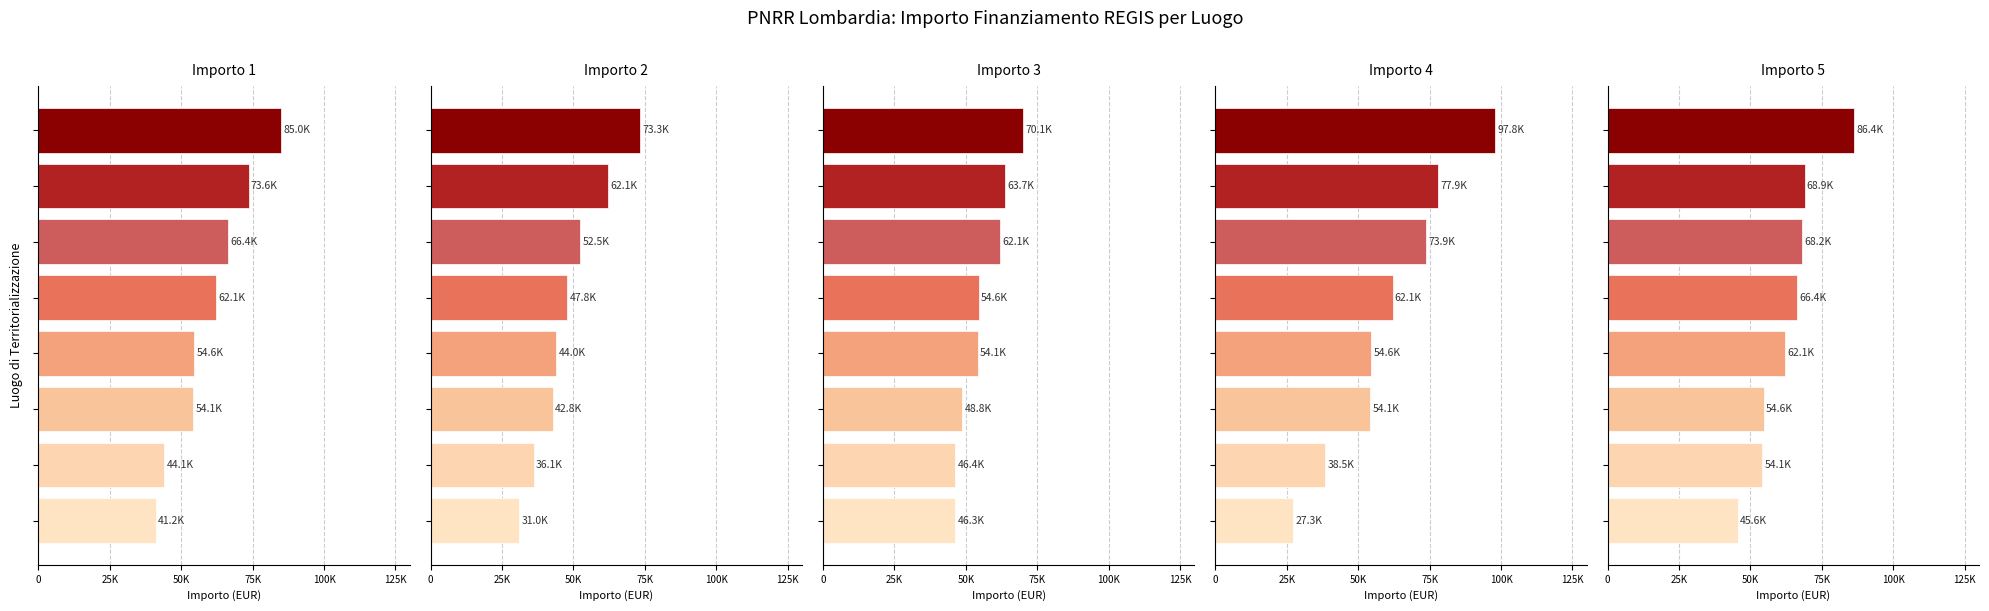

At which category does the chart reach its minimum across all series?

7